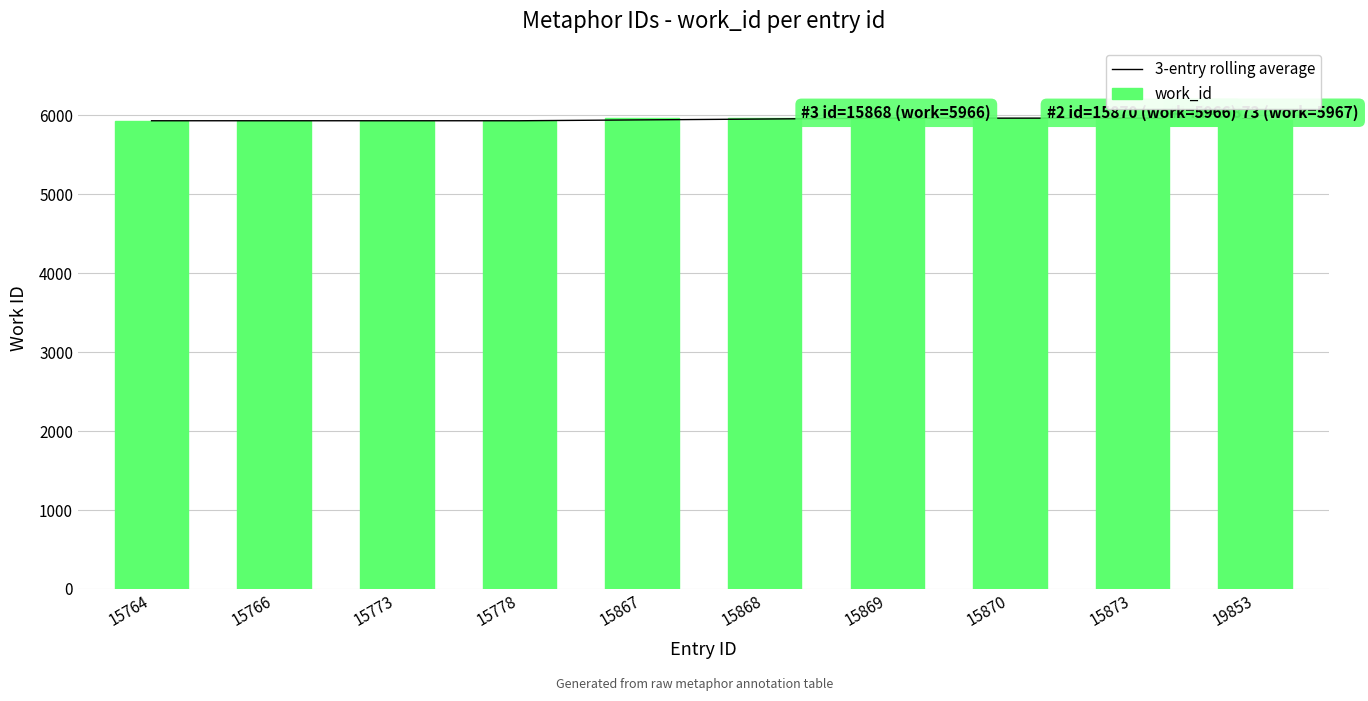

How many values in the work_id series exceed 5966?

1